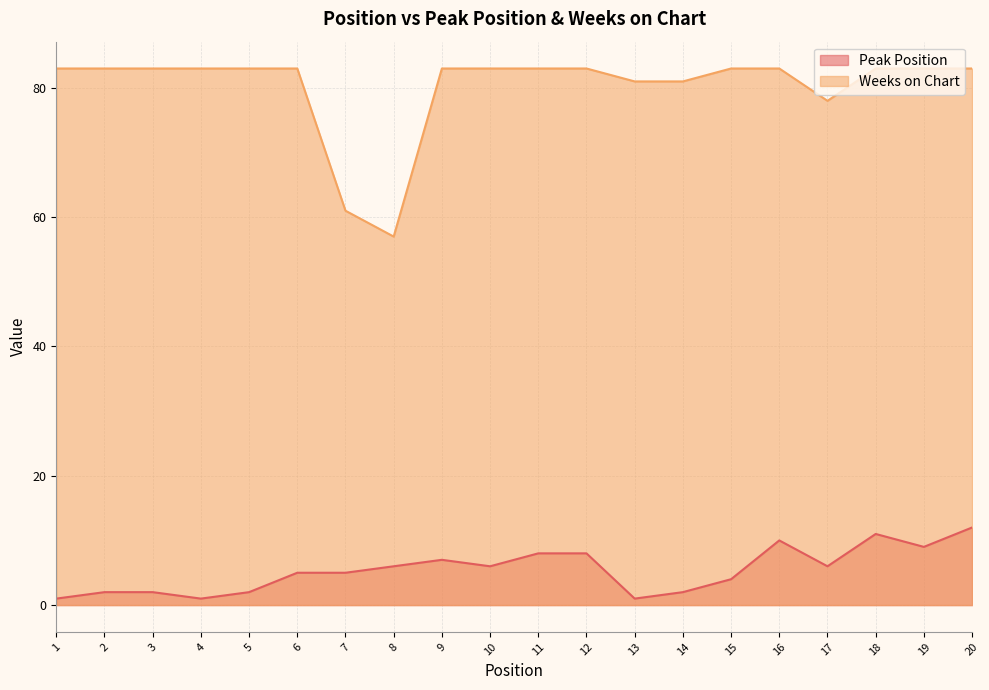

The Weeks on Chart series shows 83 at 19. True or false?

True